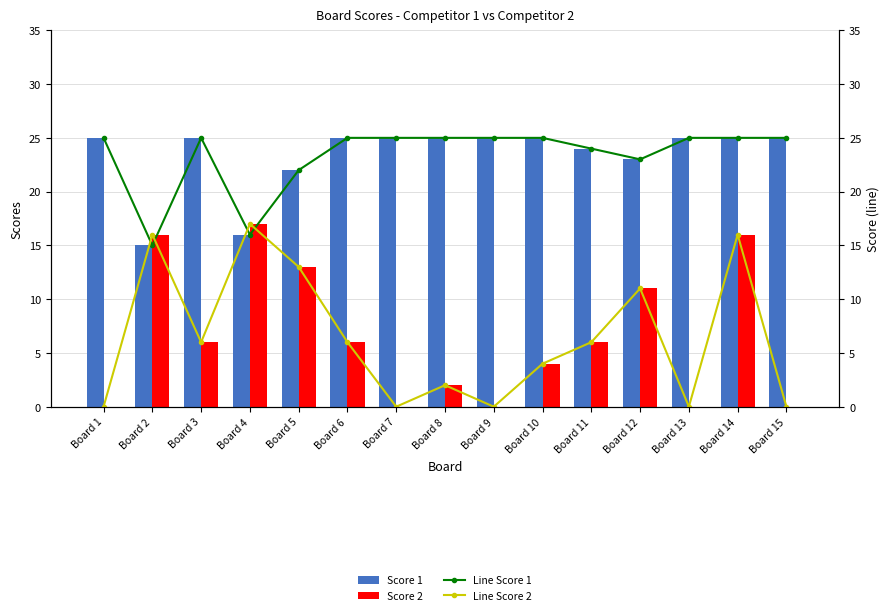

At which label does Score 1 reach its minimum?

Board 2